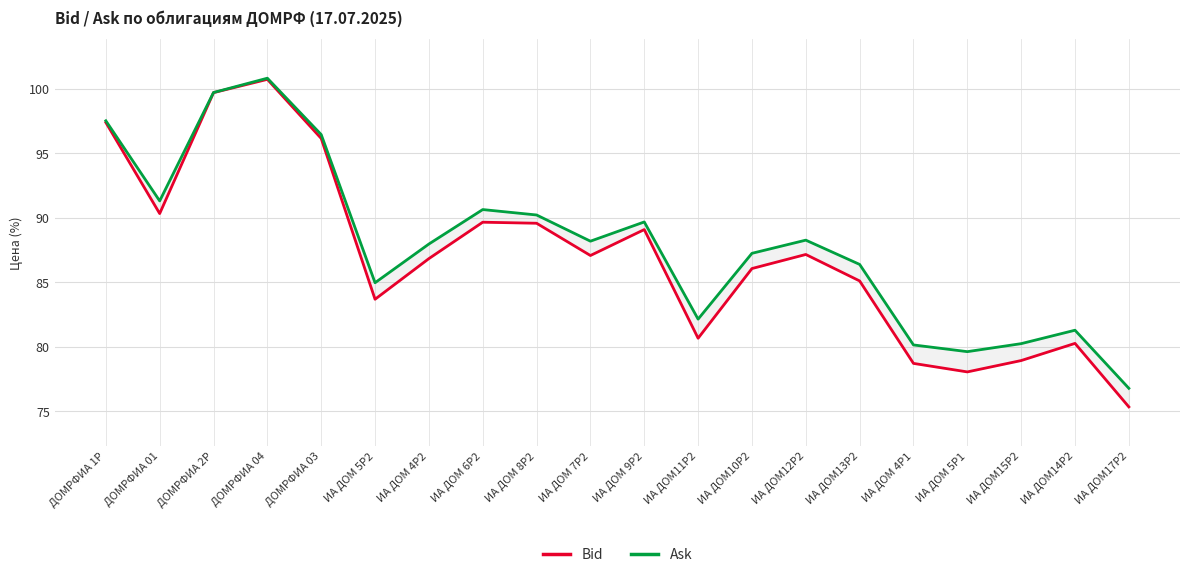

True or false: Bid and Ask intersect in this chart.

False